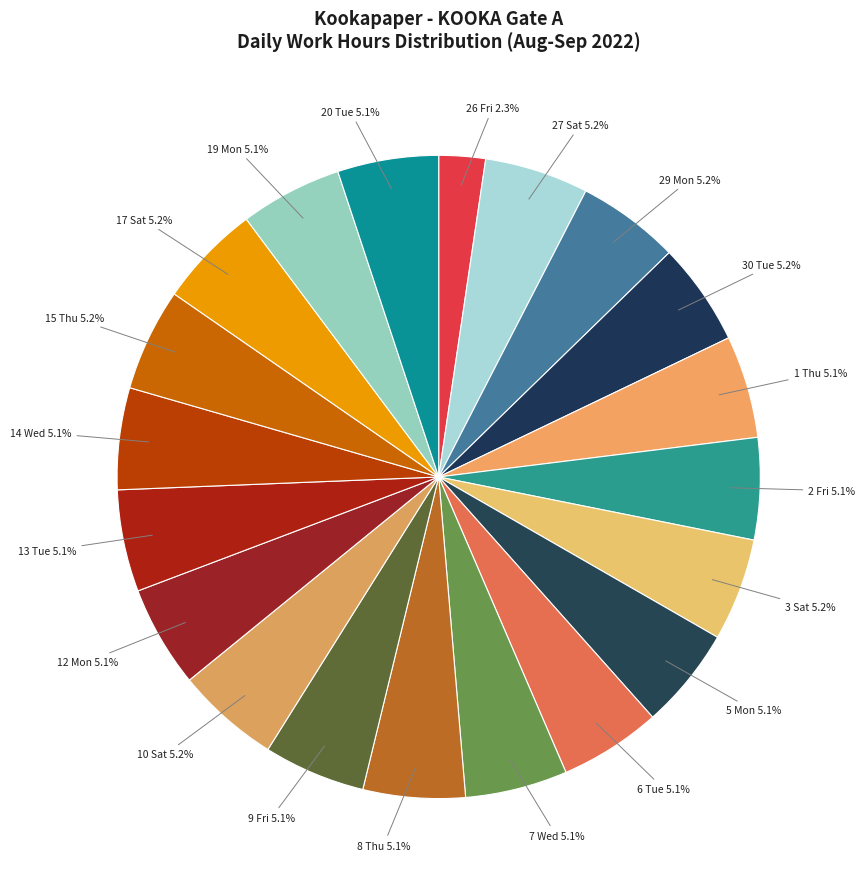

Approximately how many times larger is the value at 7 Wed compared to 20 Tue?

1.0